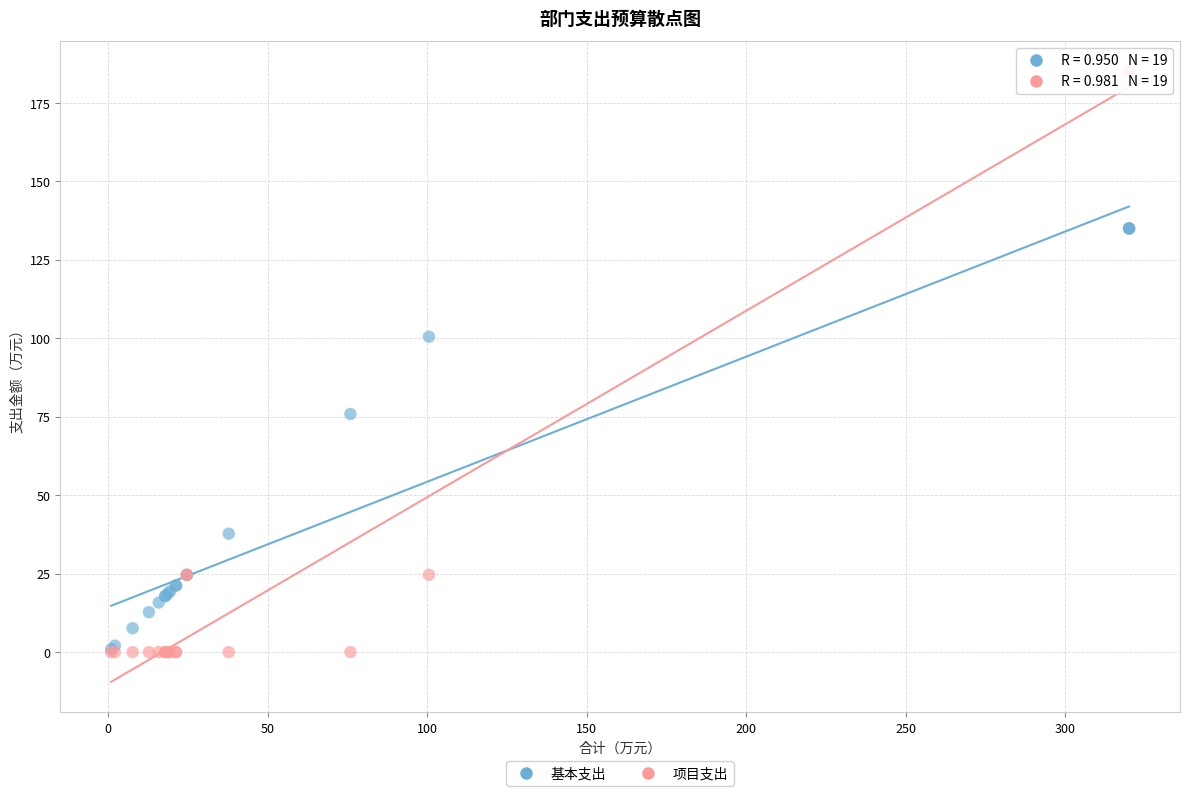

In the 项目支出 series, what Y value is closest to 92?

24.6